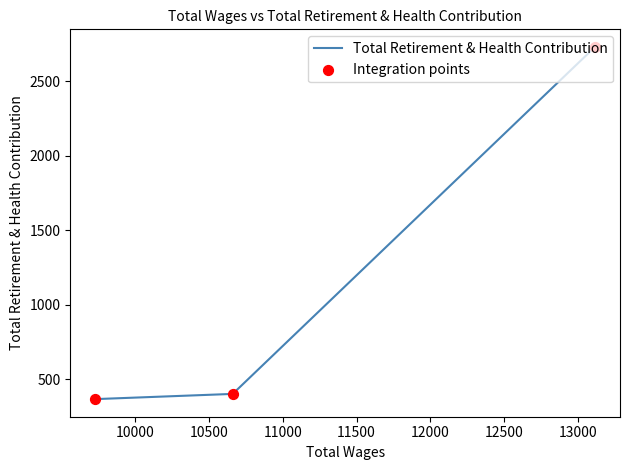

What are all the series names shown in the legend?

Total Retirement & Health Contribution, Integration points